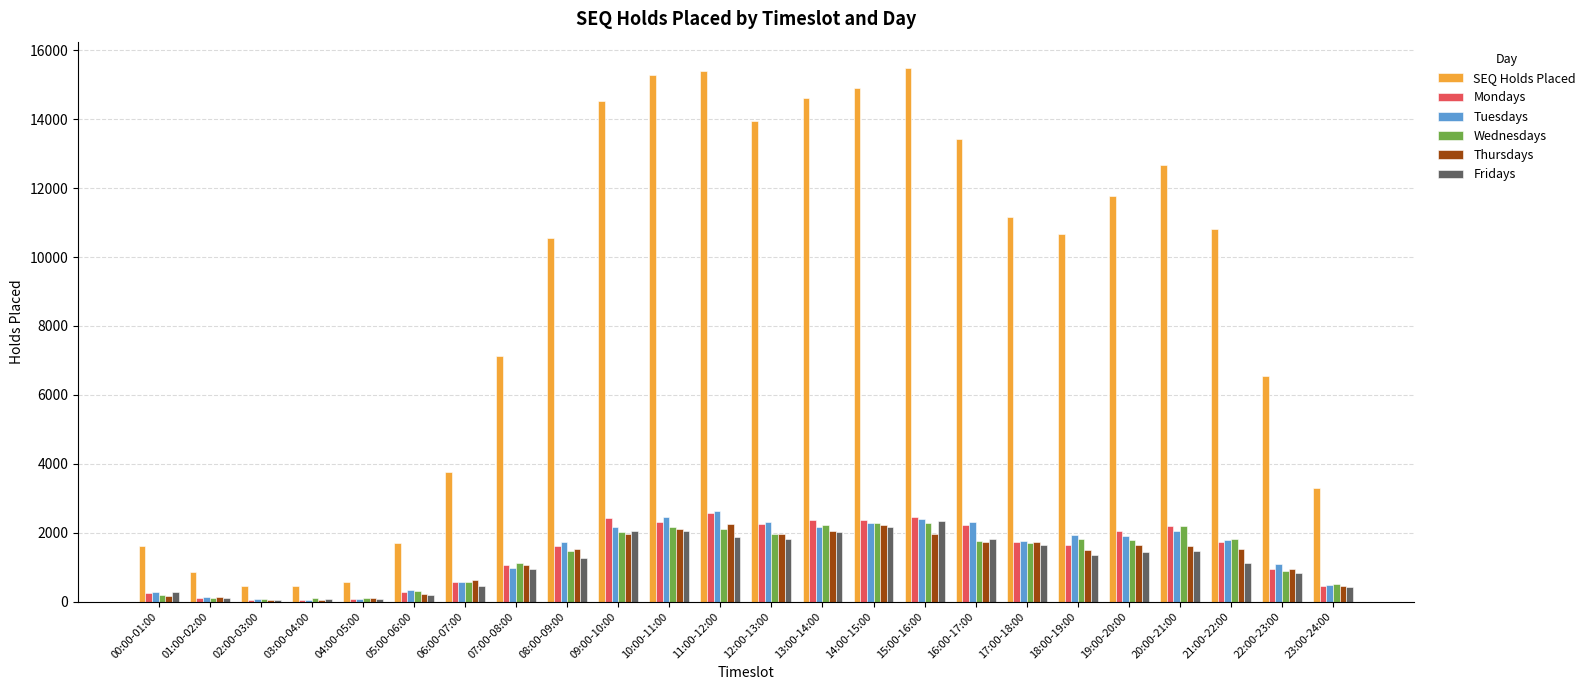

What is the sum of all Tuesdays values?

33892